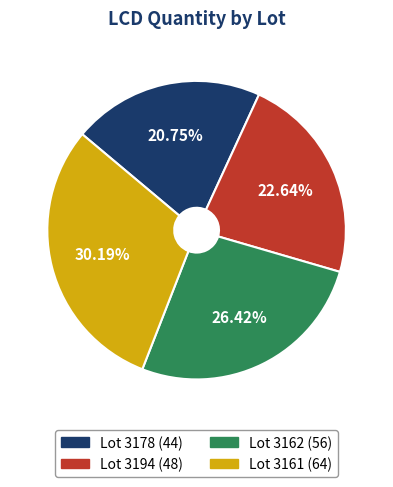

Combined, do Lot 3178 (44) and Lot 3161 (64) account for over 50%?

Yes